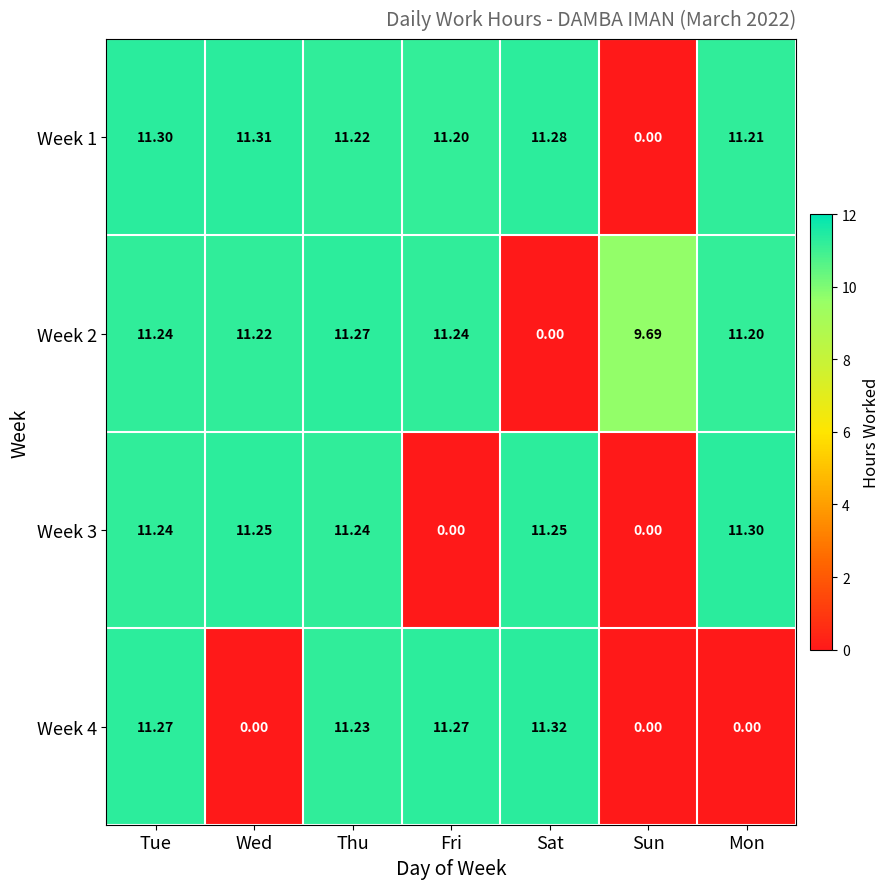

Which series has the largest total across all categories?

Week 1